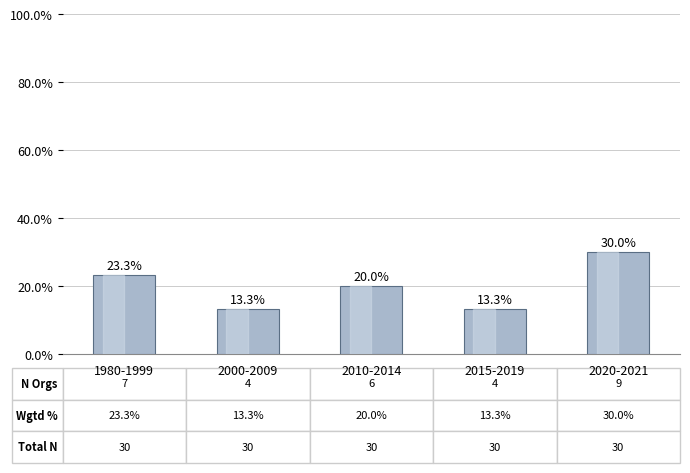

What is the label of the 3rd bar from the left?

2010-2014